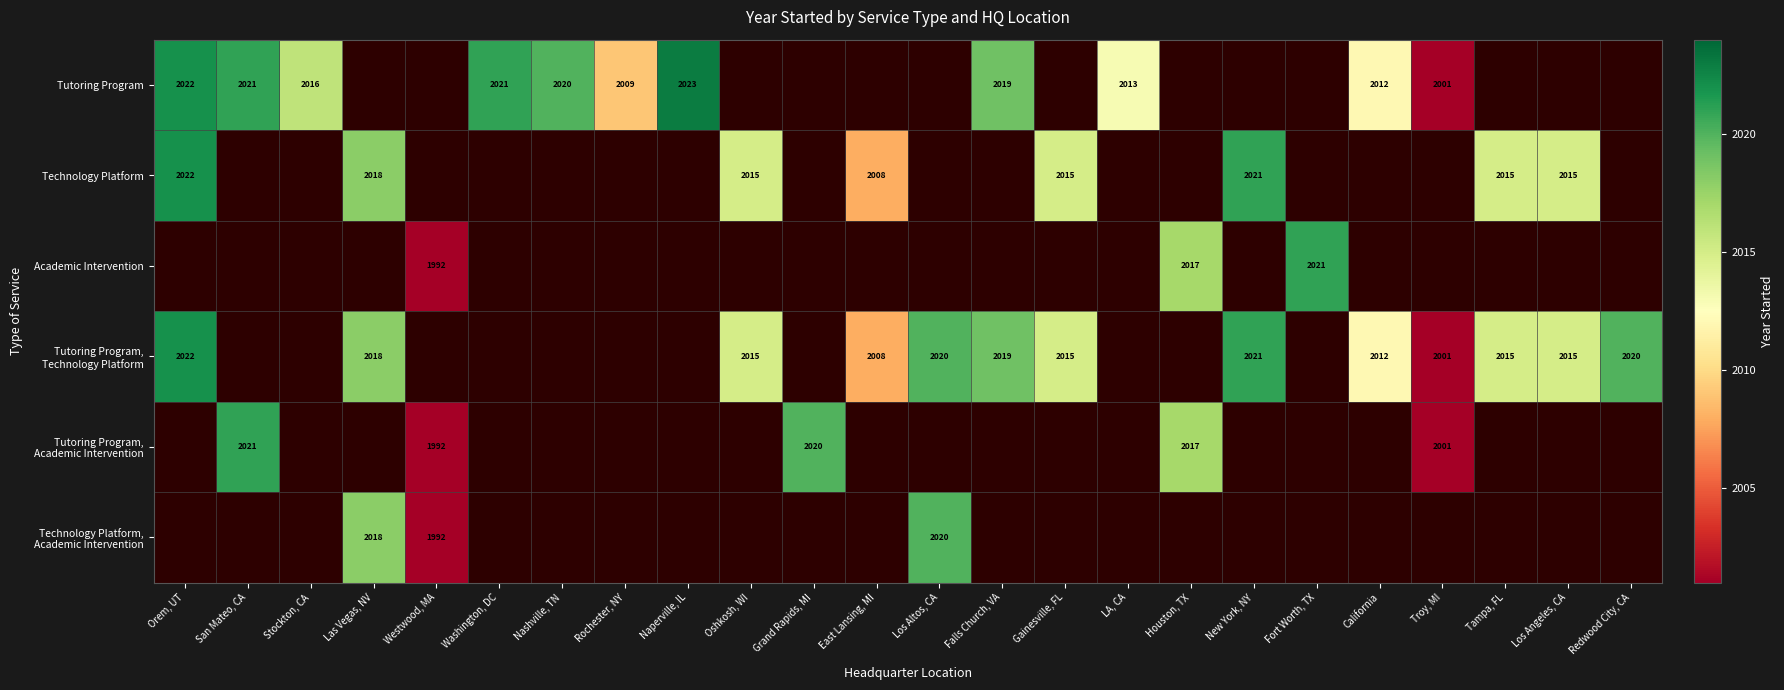

Which category has the lowest value in the Tutoring Program series?

Troy, MI